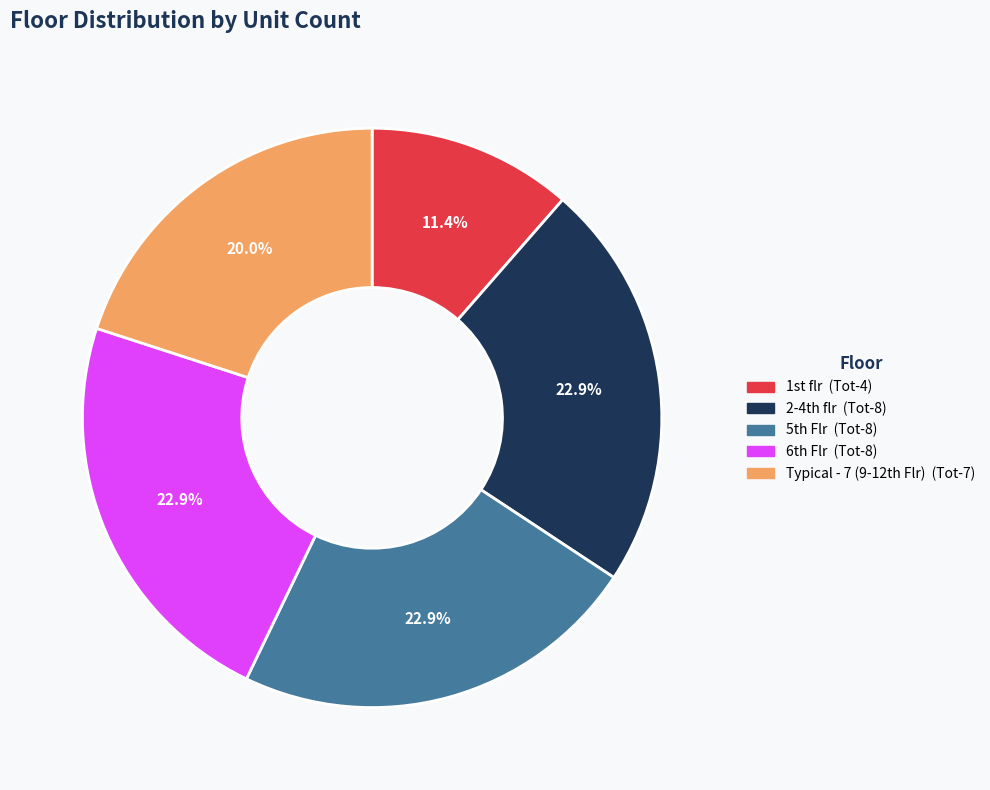

Does any single category account for the majority?

No